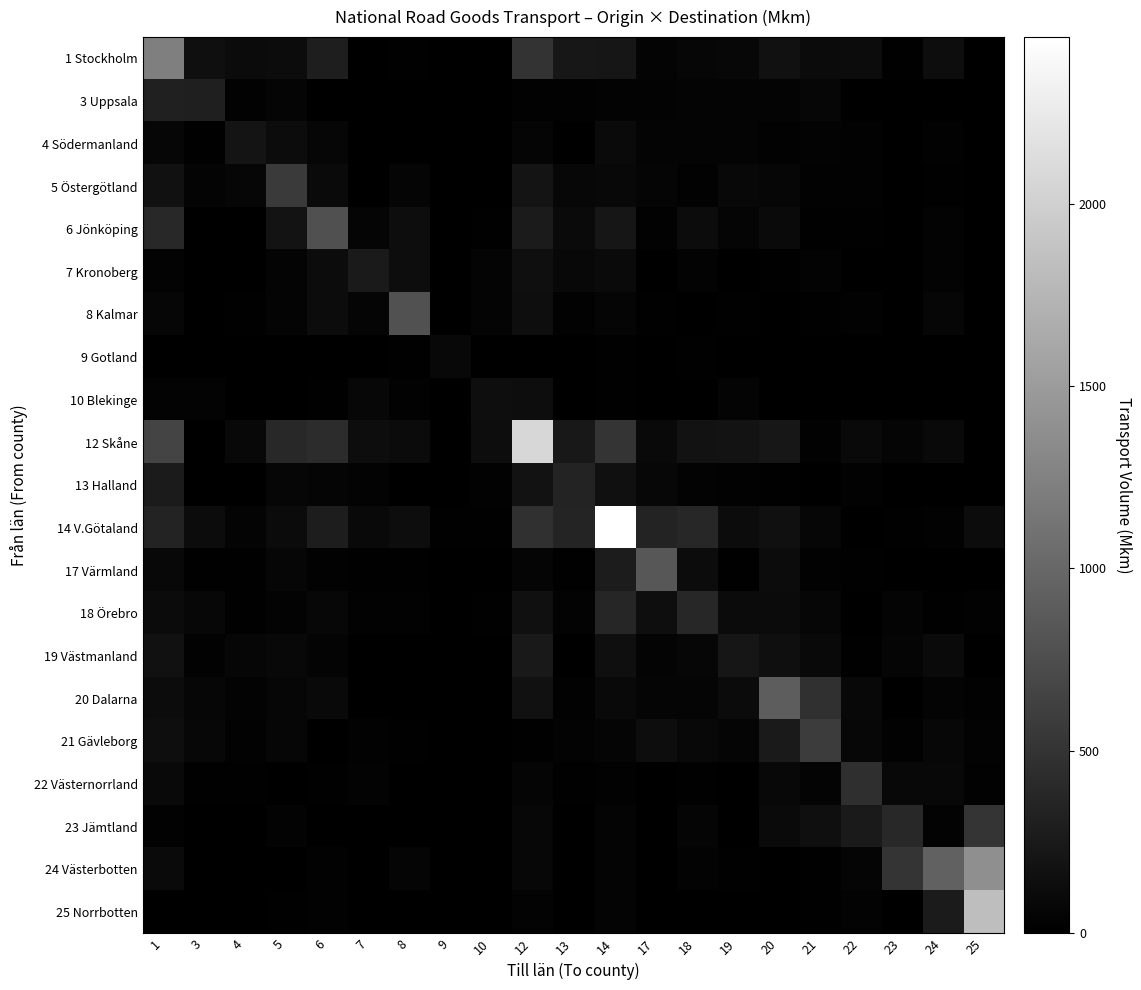

What is the difference between the highest and lowest values at 1?

1221.8